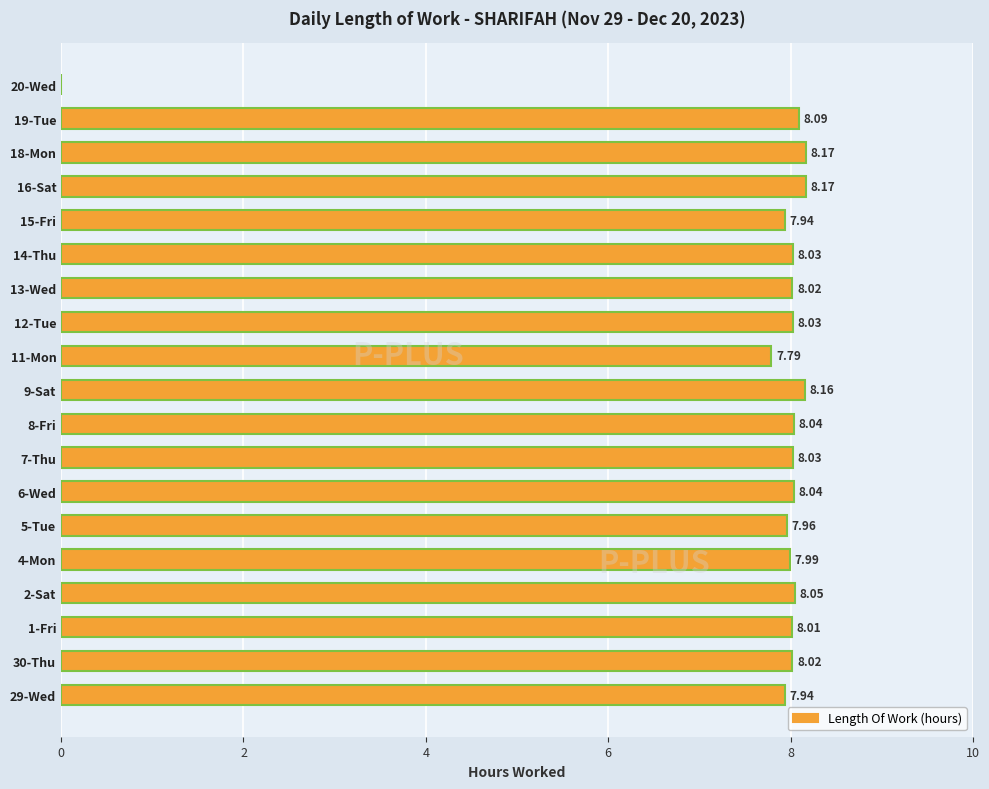

Between 20-Wed and 29-Wed, which is larger?

29-Wed